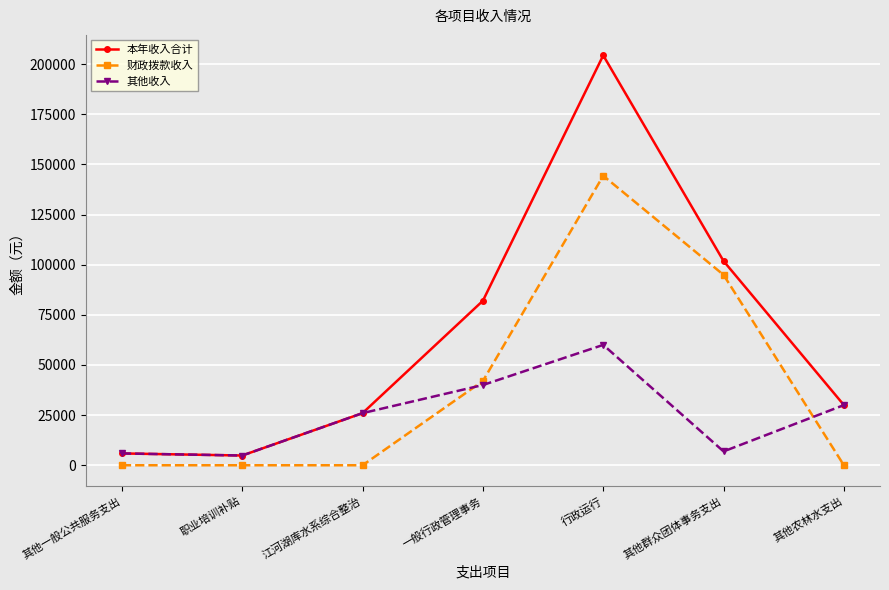

Which series changed the most between 职业培训补贴 and 一般行政管理事务?

本年收入合计